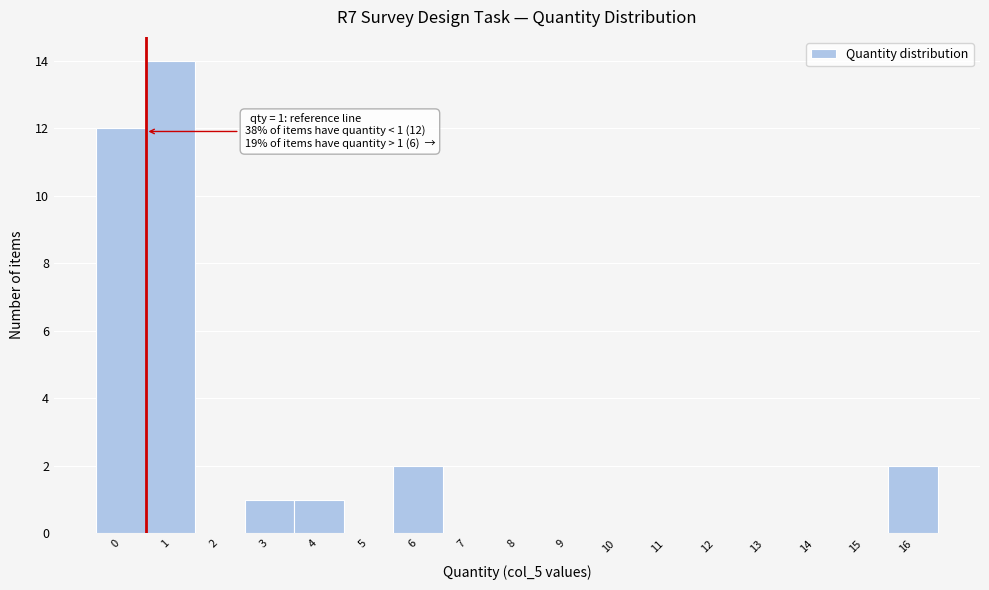

Reading left to right, what are all the values shown in this chart?

0=12	1=14	2=0	3=1	4=1	5=0	6=2	7=0	8=0	9=0	10=0	11=0	12=0	13=0	14=0	15=0	16=2